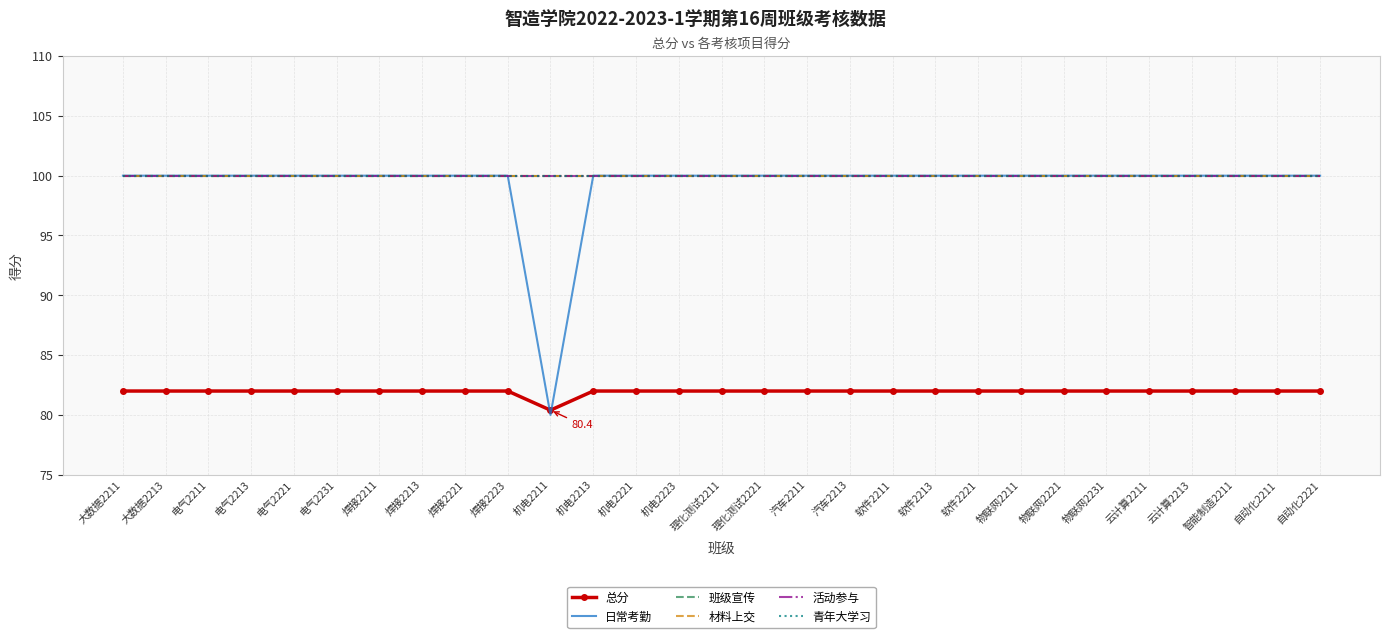

What is the label of the 14th point from the left?

机电2223